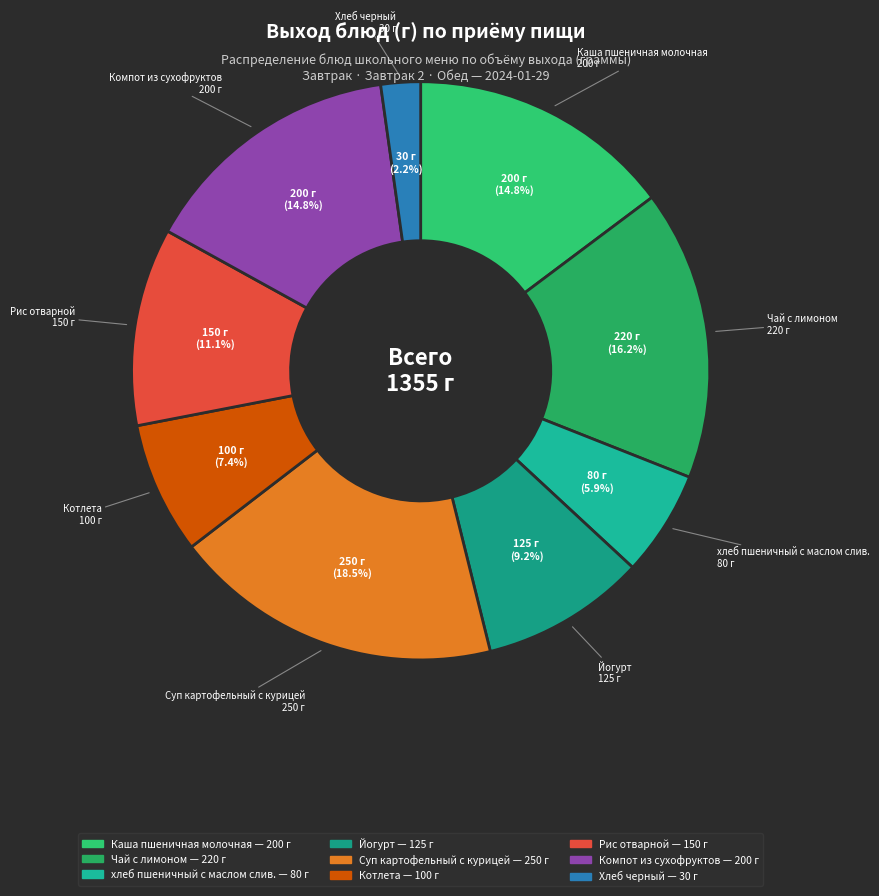

To the nearest percent, what portion does Котлета represent?

7%